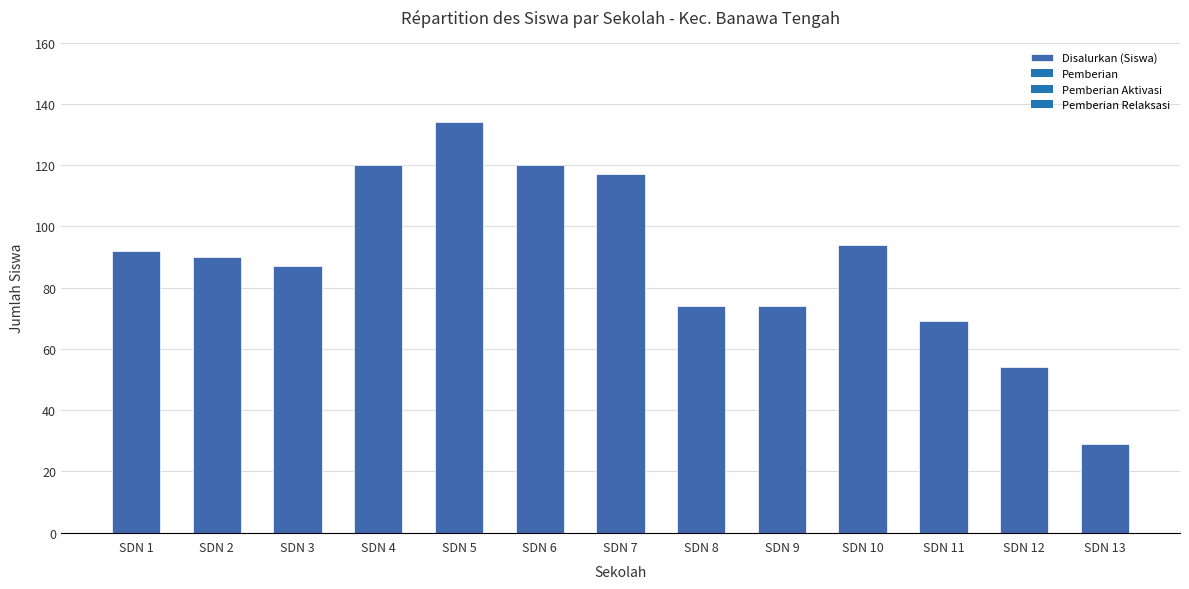

What is the difference between the maximum and second lowest values?

80